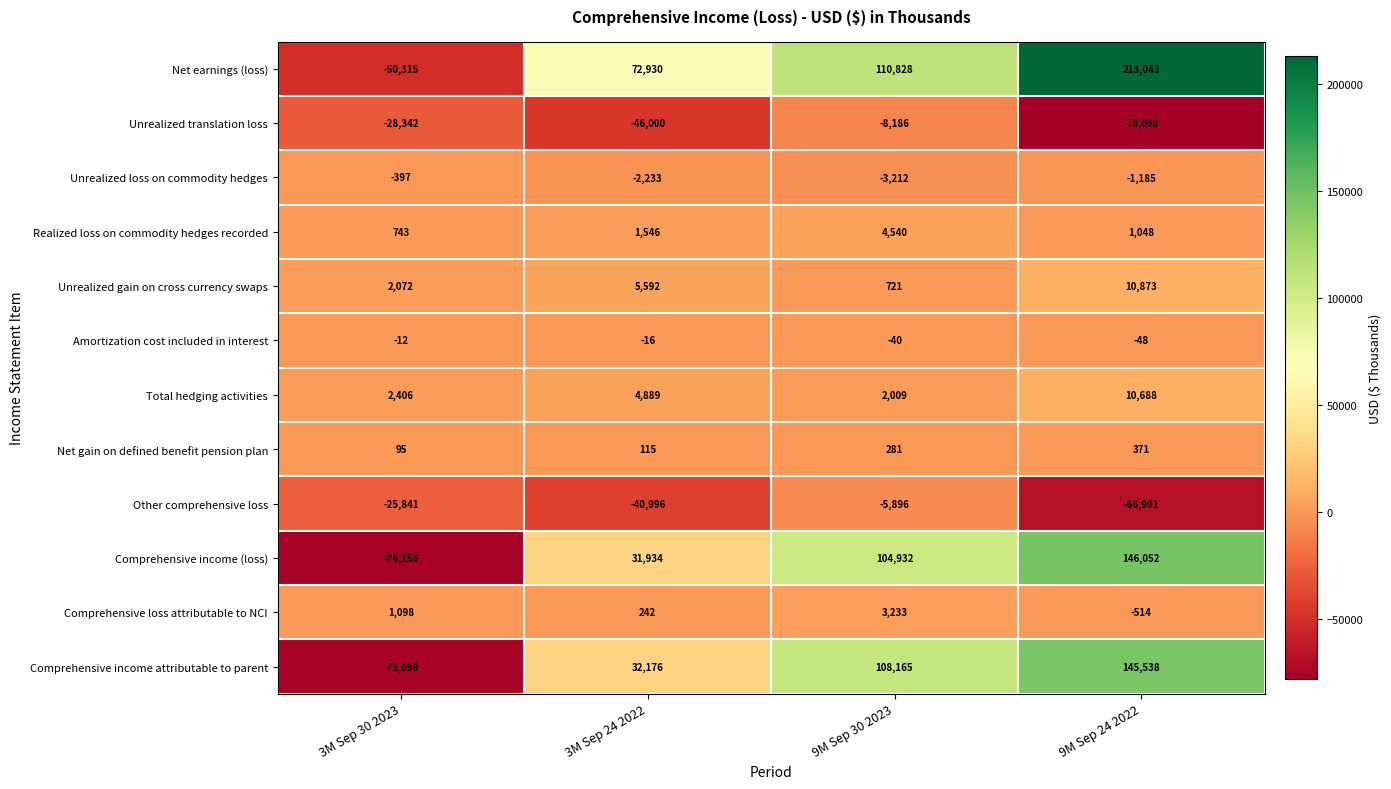

What value does the Unrealized translation loss series have at 3M Sep 24 2022, to the nearest 50?

-46000